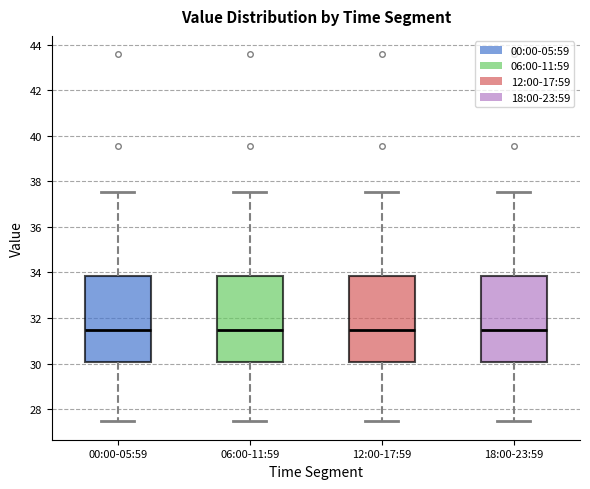

Reading left to right, read every box against the y-axis: the position of its median line, the range the box covers, and the ends of its whiskers. The values are not printed on the chart, so give them approximately, as read against the axis.

00:00-05:59: median 31.4, box 30.0 to 33.8, whiskers 27.4 to 37.6
06:00-11:59: median 31.4, box 30.0 to 33.8, whiskers 27.4 to 37.6
12:00-17:59: median 31.4, box 30.0 to 33.8, whiskers 27.4 to 37.6
18:00-23:59: median 31.4, box 30.0 to 33.8, whiskers 27.4 to 37.6